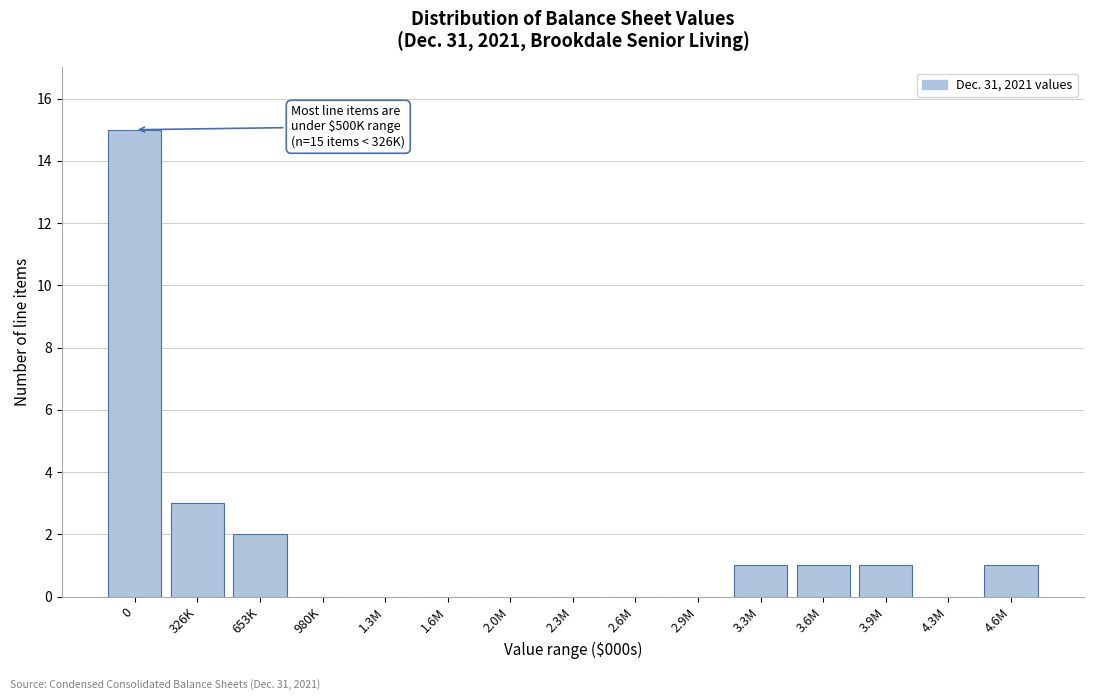

Is it true that the value at 3.9M is 0?

False